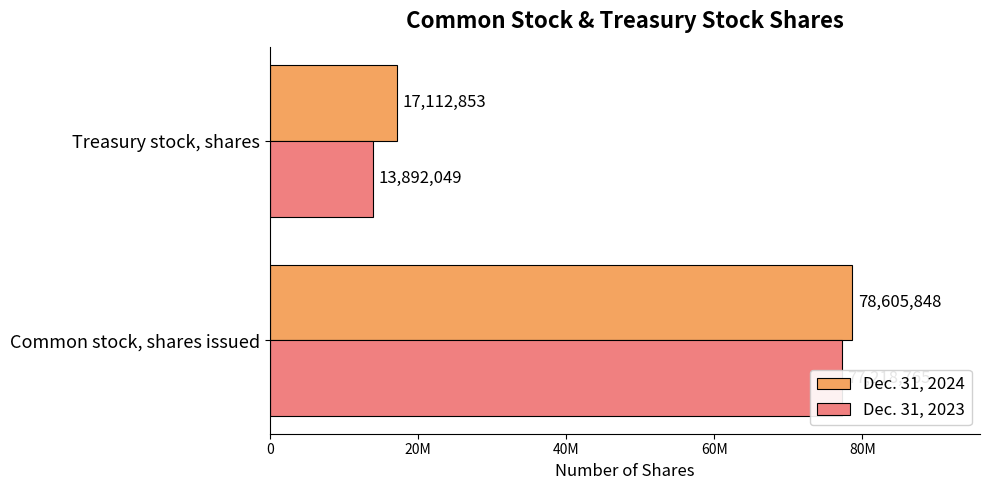

Is it true that Dec. 31, 2023 equals 24106372 at Common stock, shares issued?

False